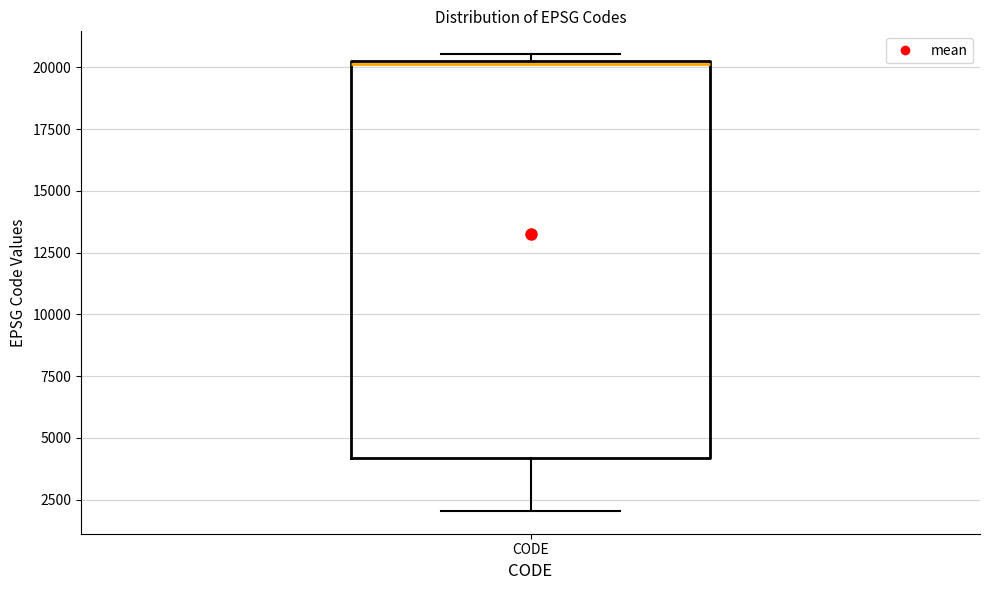

Where does the median line of the box for CODE sit on the y-axis? The values are not printed on the chart, so give them approximately, as read against the axis.

20000